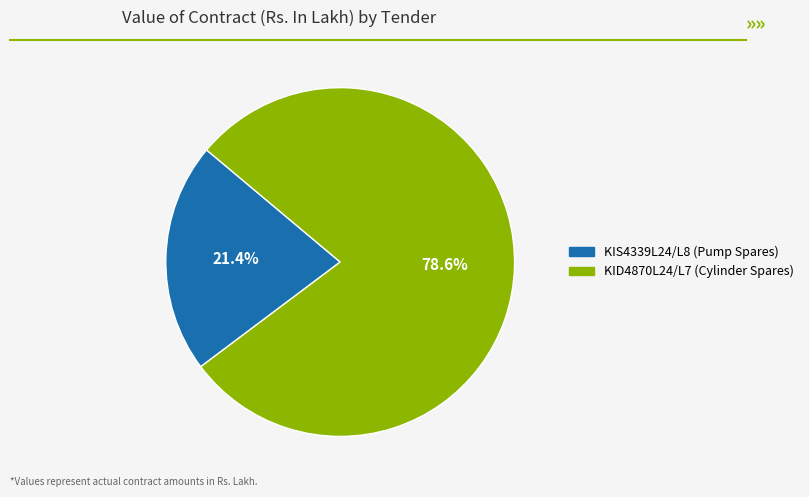

Is there any slice that represents more than half of the pie?

Yes